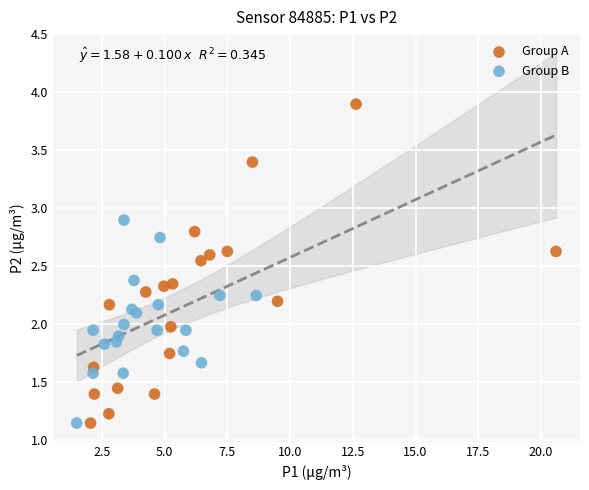

What are all the series names shown in the legend?

Group A, Group B